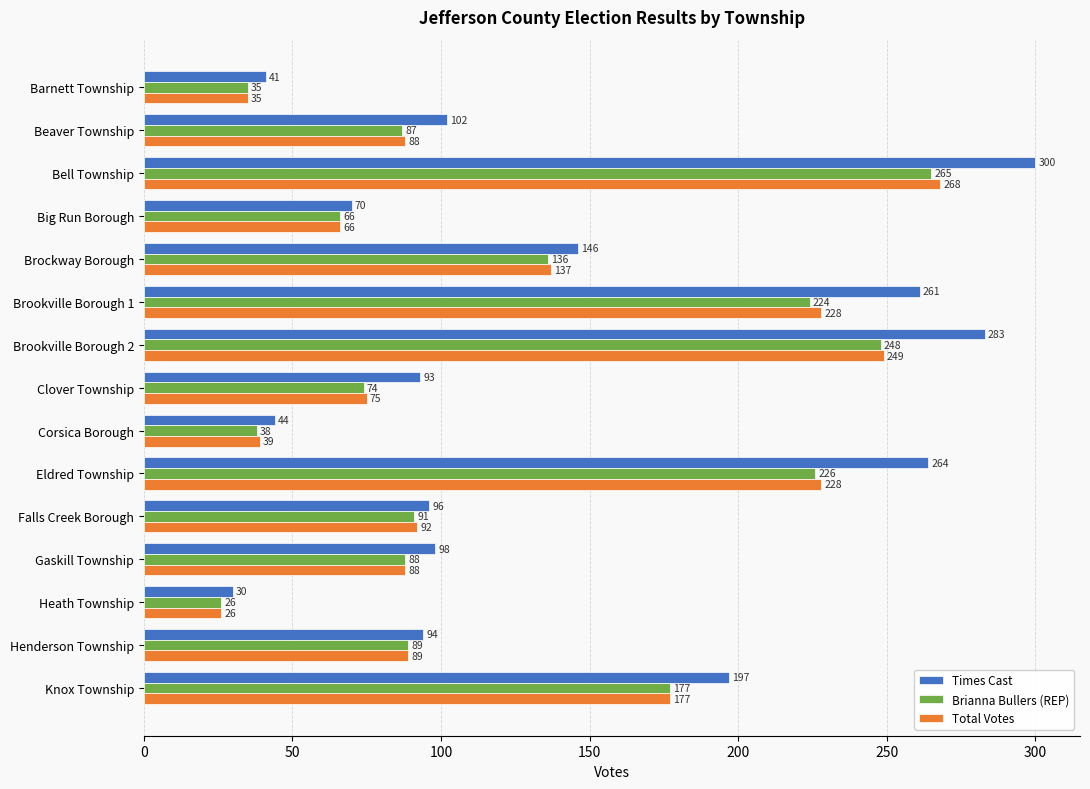

How many series are shown in this chart?

3